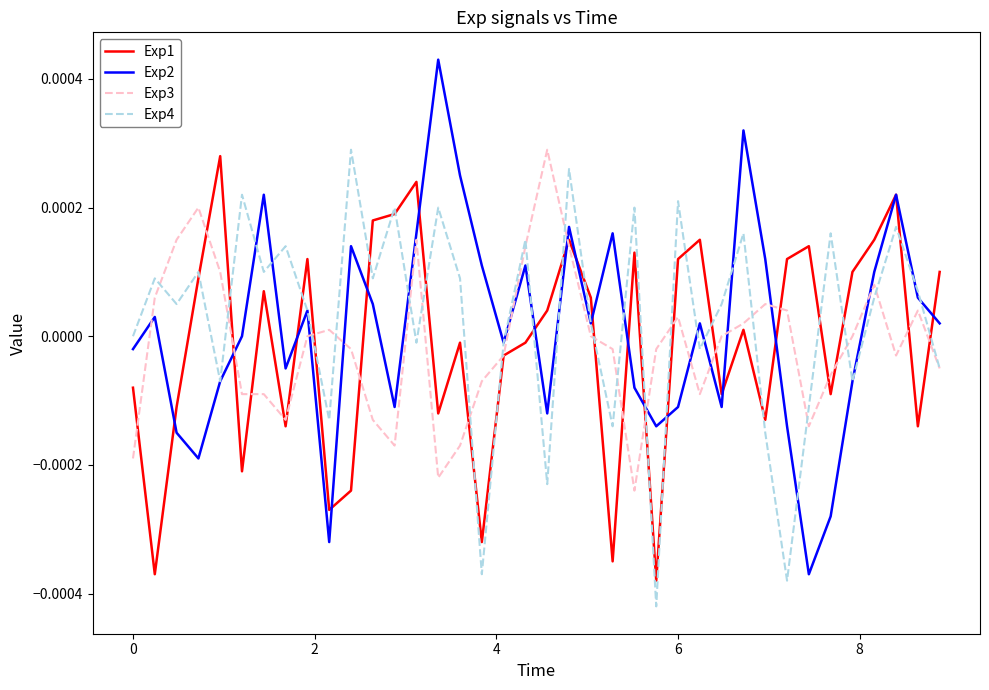

True or false: Exp1 and Exp4 intersect in this chart.

True